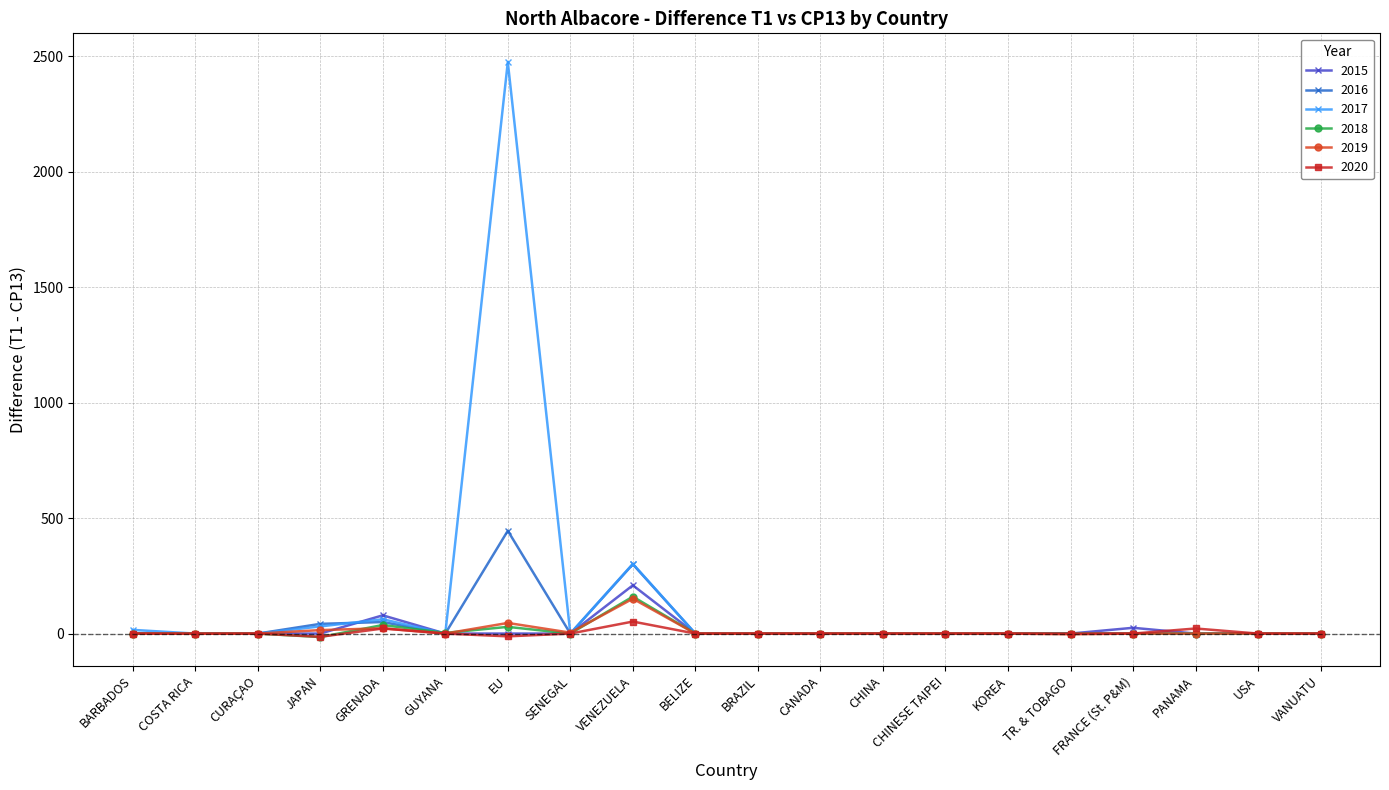

Does the chart have visible grid lines?

Yes